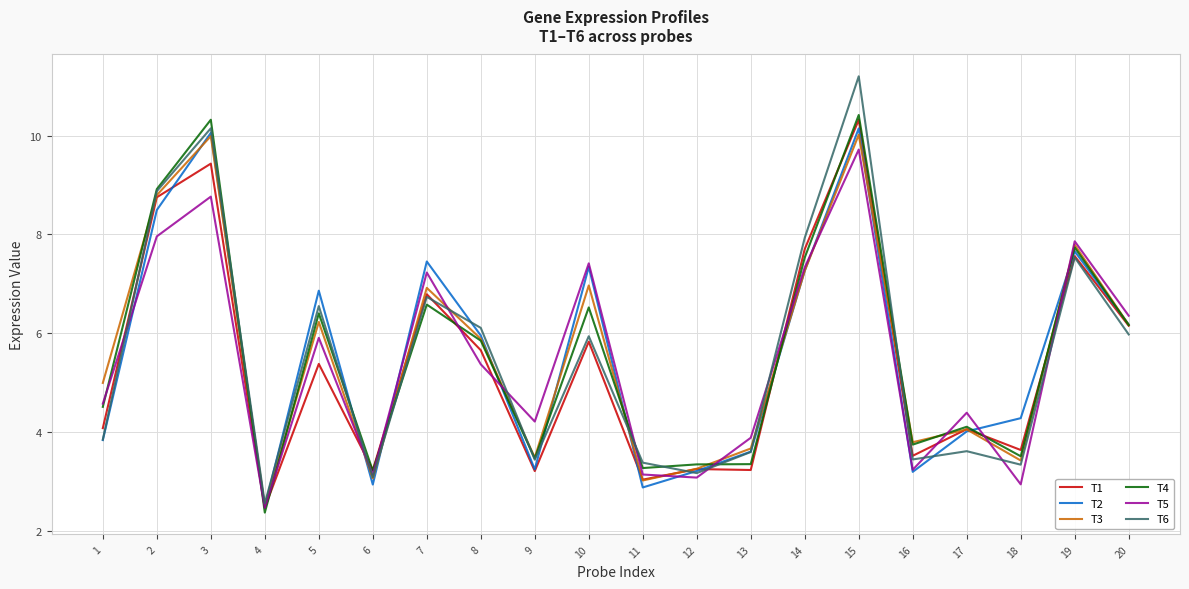

What is the highest value of the T6 series?

11.2